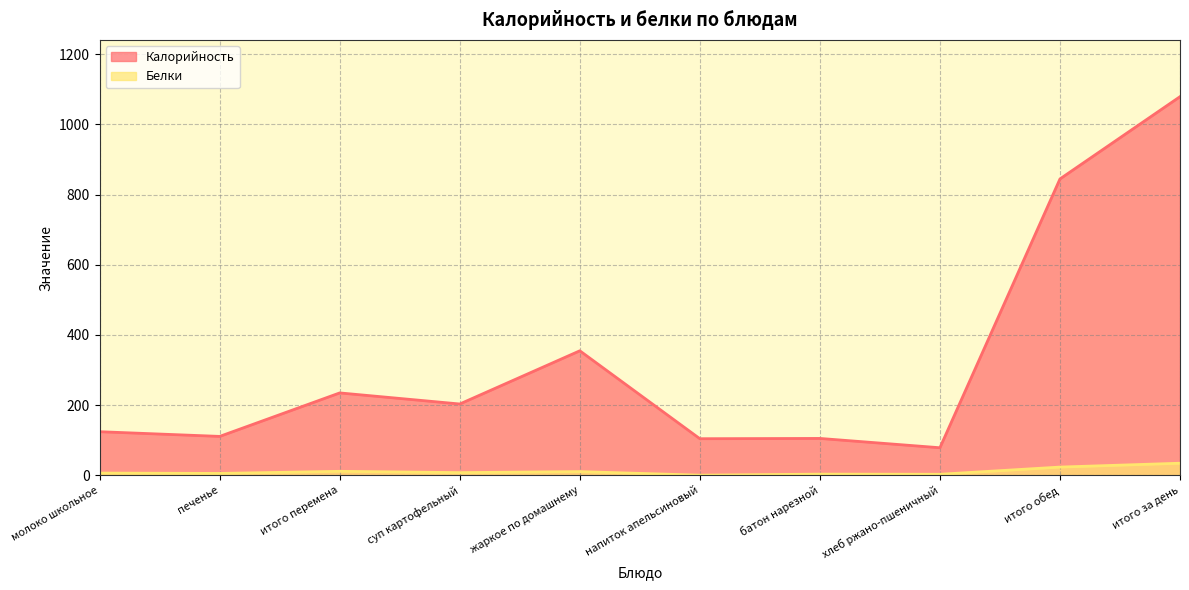

At which category is the sum across all series the highest?

итого за день